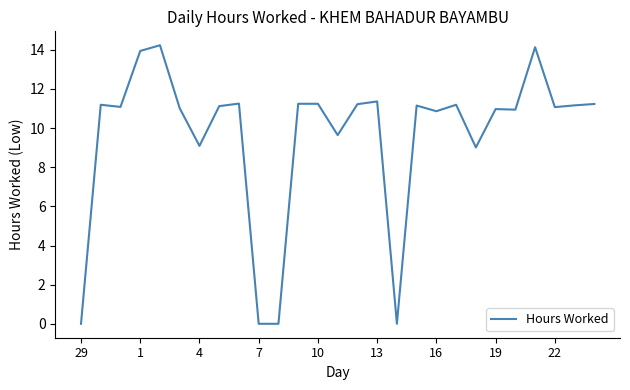

How many lines are shown in the chart?

1